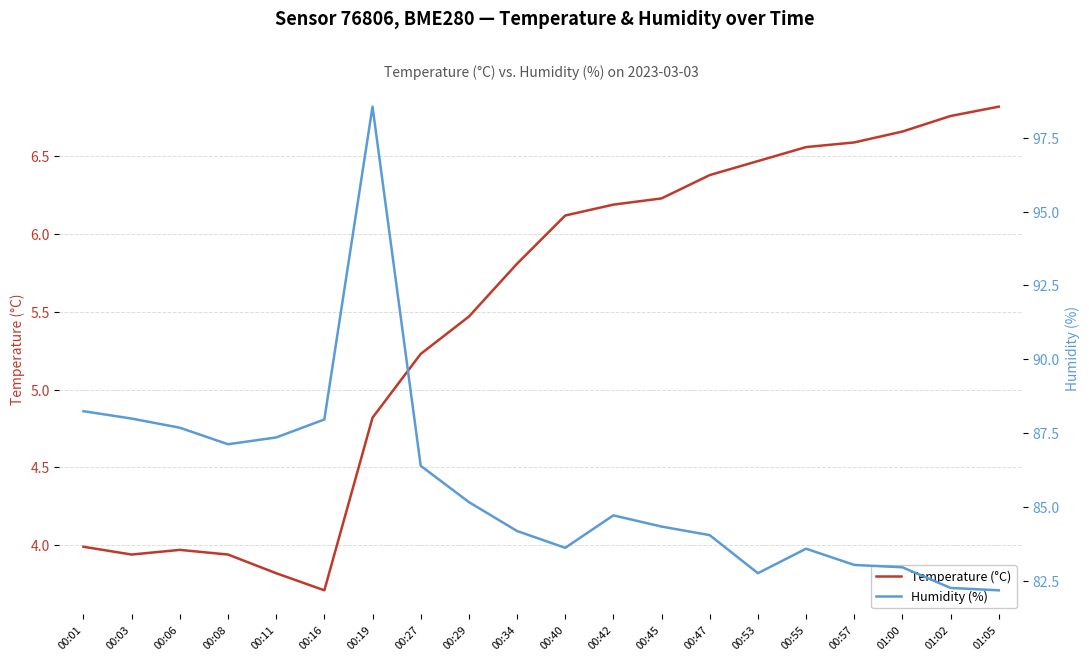

Is it true that Temperature (°C) equals 5.3 at 00:08?

False